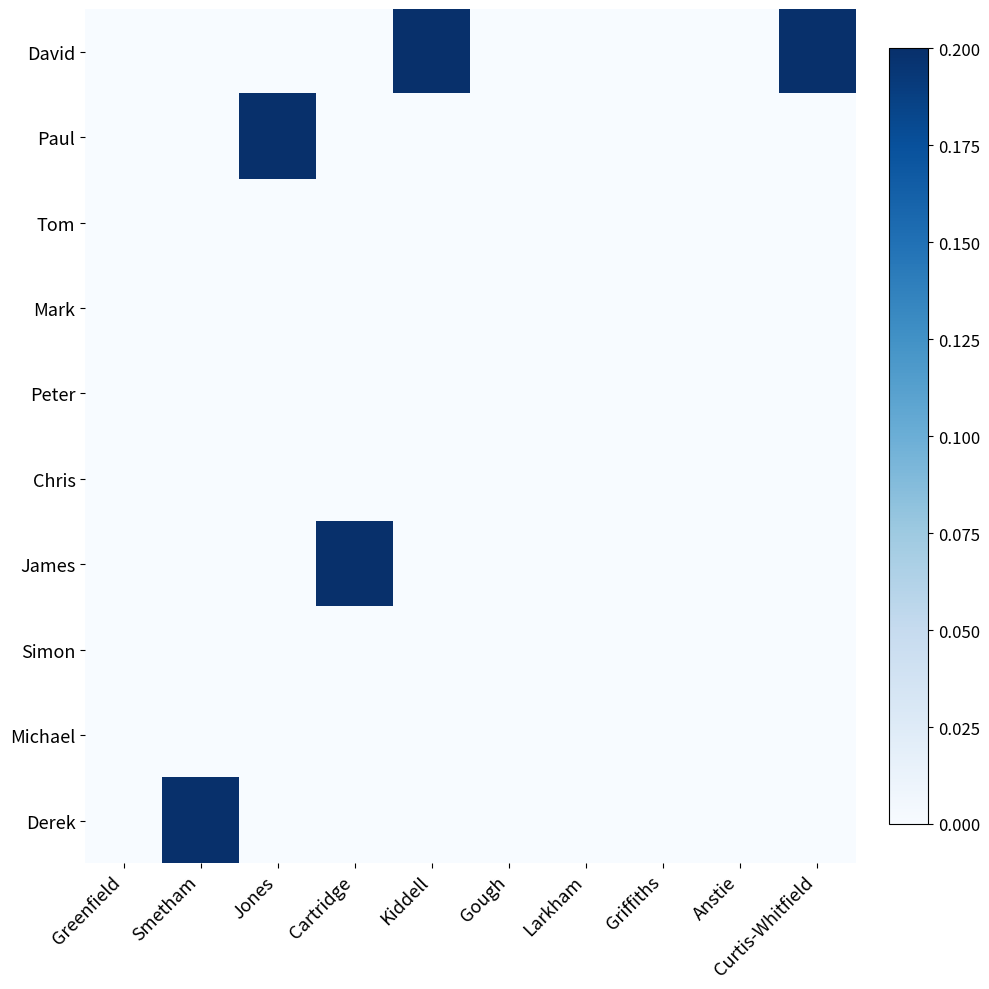

Reading left to right, transcribe all the data shown in this chart.

David: Greenfield=0.0	Smetham=0.0	Jones=0.0	Cartridge=0.0	Kiddell=0.2	Gough=0.0	Larkham=0.0	Griffiths=0.0	Anstie=0.0	Curtis-Whitfield=0.2
Paul: Greenfield=0.0	Smetham=0.0	Jones=0.2	Cartridge=0.0	Kiddell=0.0	Gough=0.0	Larkham=0.0	Griffiths=0.0	Anstie=0.0	Curtis-Whitfield=0.0
Tom: Greenfield=0.0	Smetham=0.0	Jones=0.0	Cartridge=0.0	Kiddell=0.0	Gough=0.0	Larkham=0.0	Griffiths=0.0	Anstie=0.0	Curtis-Whitfield=0.0
Mark: Greenfield=0.0	Smetham=0.0	Jones=0.0	Cartridge=0.0	Kiddell=0.0	Gough=0.0	Larkham=0.0	Griffiths=0.0	Anstie=0.0	Curtis-Whitfield=0.0
Peter: Greenfield=0.0	Smetham=0.0	Jones=0.0	Cartridge=0.0	Kiddell=0.0	Gough=0.0	Larkham=0.0	Griffiths=0.0	Anstie=0.0	Curtis-Whitfield=0.0
Chris: Greenfield=0.0	Smetham=0.0	Jones=0.0	Cartridge=0.0	Kiddell=0.0	Gough=0.0	Larkham=0.0	Griffiths=0.0	Anstie=0.0	Curtis-Whitfield=0.0
James: Greenfield=0.0	Smetham=0.0	Jones=0.0	Cartridge=0.2	Kiddell=0.0	Gough=0.0	Larkham=0.0	Griffiths=0.0	Anstie=0.0	Curtis-Whitfield=0.0
Simon: Greenfield=0.0	Smetham=0.0	Jones=0.0	Cartridge=0.0	Kiddell=0.0	Gough=0.0	Larkham=0.0	Griffiths=0.0	Anstie=0.0	Curtis-Whitfield=0.0
Michael: Greenfield=0.0	Smetham=0.0	Jones=0.0	Cartridge=0.0	Kiddell=0.0	Gough=0.0	Larkham=0.0	Griffiths=0.0	Anstie=0.0	Curtis-Whitfield=0.0
Derek: Greenfield=0.0	Smetham=0.2	Jones=0.0	Cartridge=0.0	Kiddell=0.0	Gough=0.0	Larkham=0.0	Griffiths=0.0	Anstie=0.0	Curtis-Whitfield=0.0